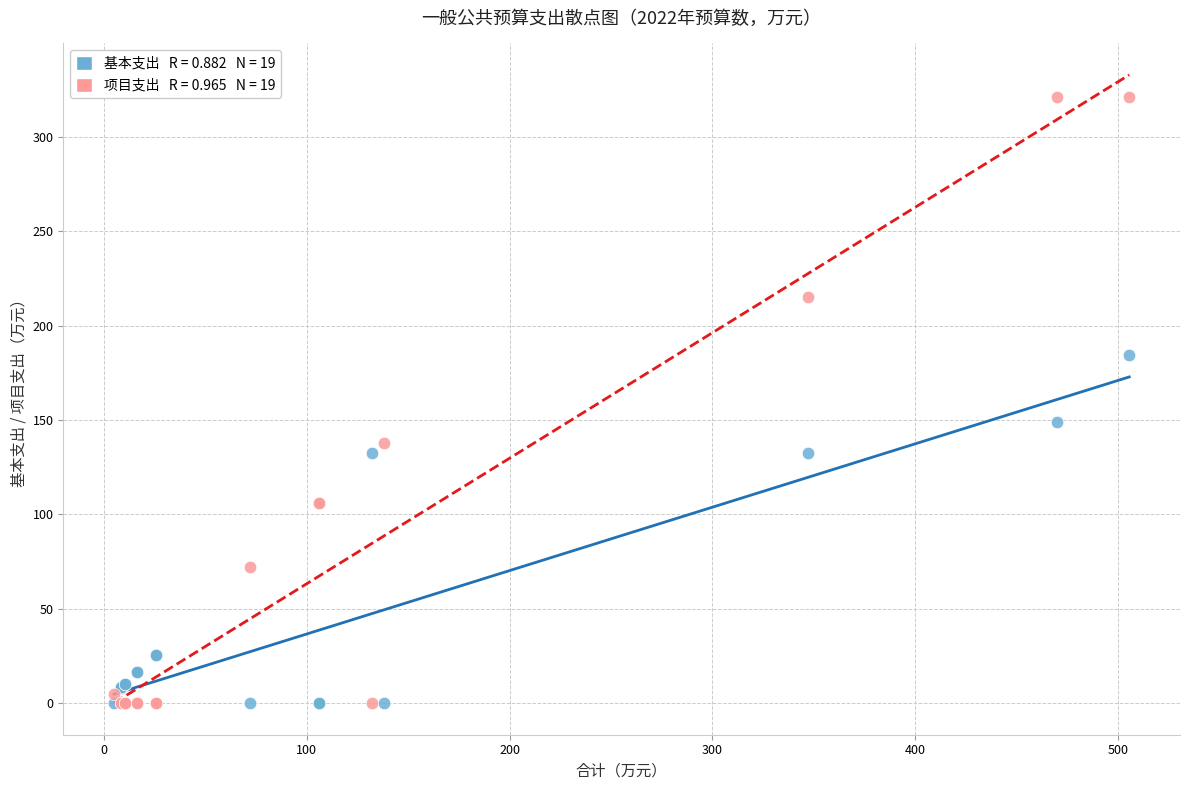

Across all series, what Y value is closest to 160?

148.8